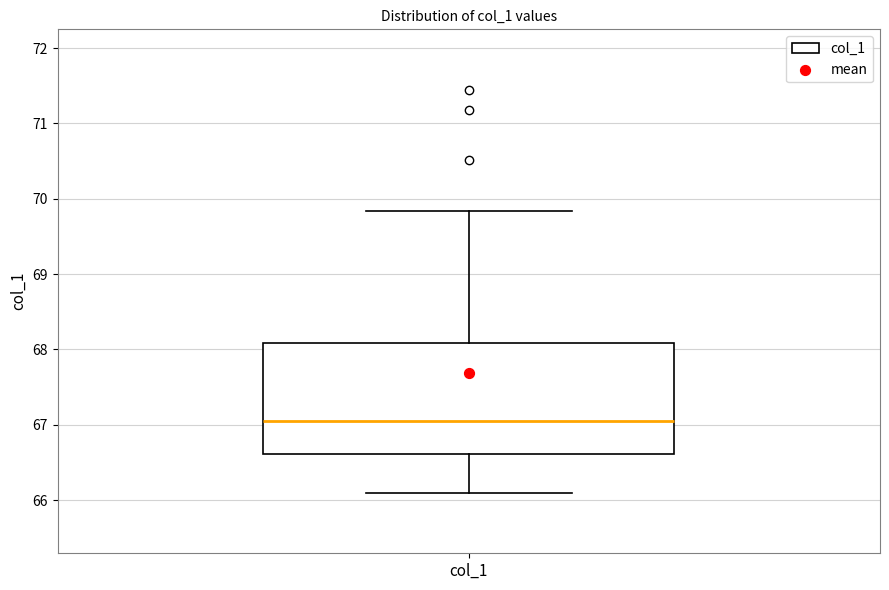

Where does the upper whisker of the box for col_1 end on the y-axis? The values are not printed on the chart, so give them approximately, as read against the axis.

69.8